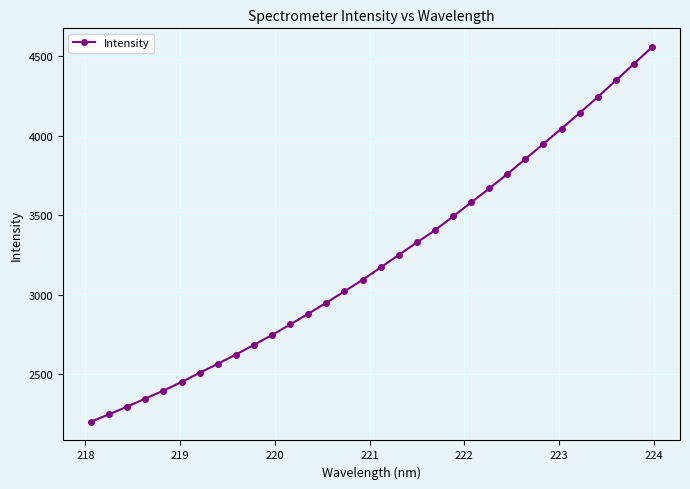

What is the difference between the second highest and second lowest values?

2206.1